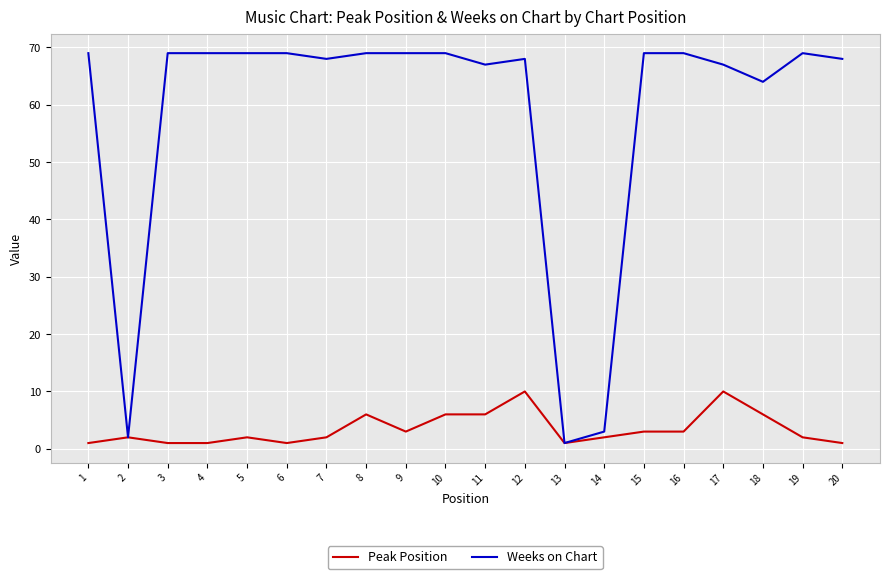

Is the value of Peak Position at 20 greater than the value of Weeks on Chart at 2?

No